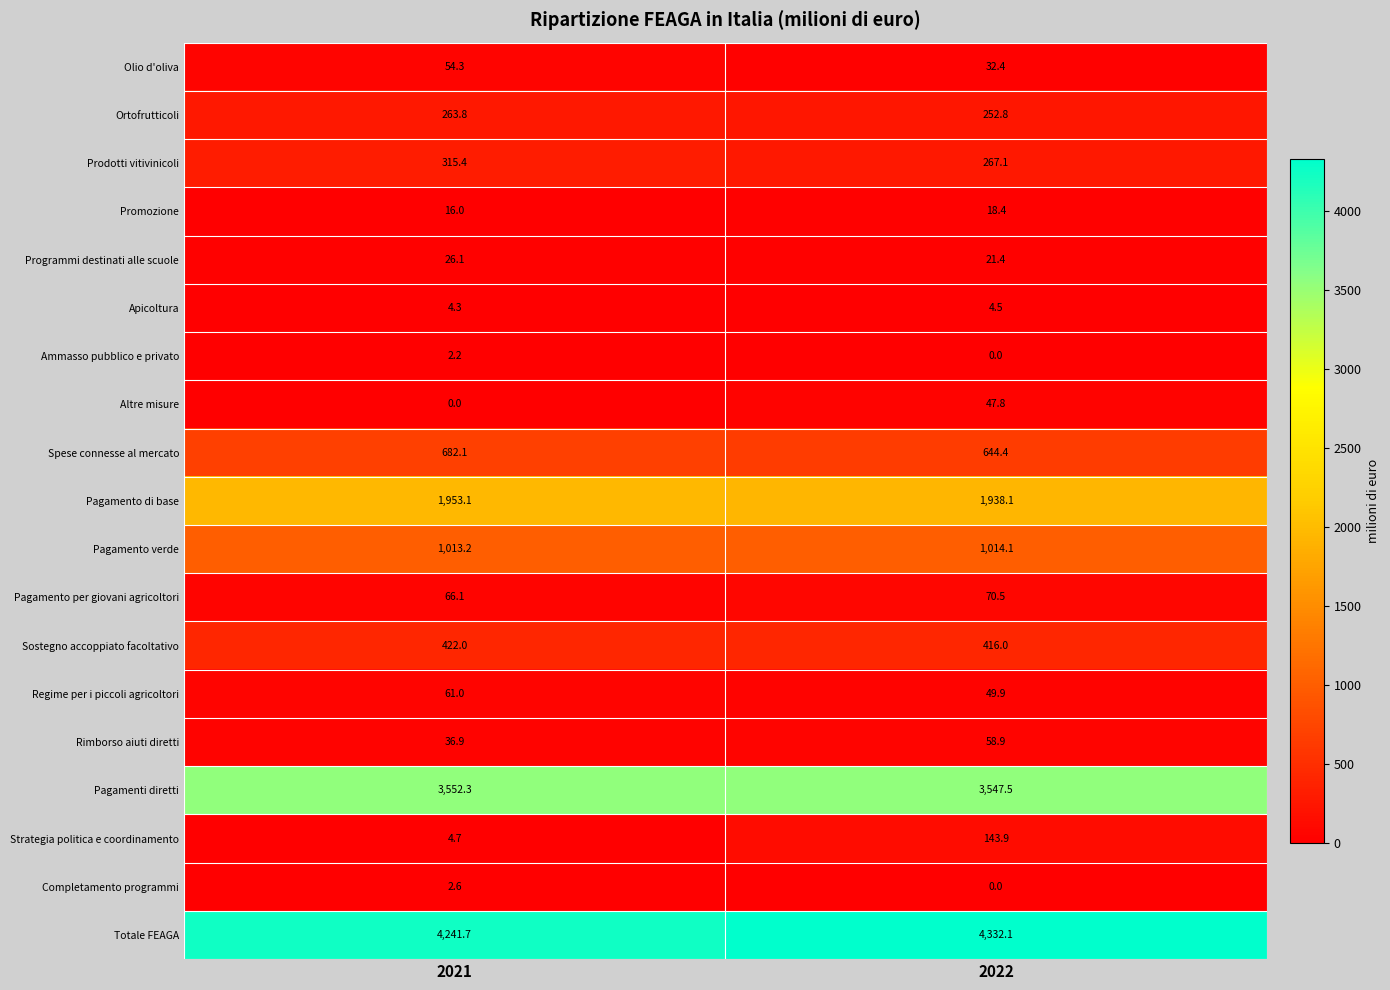

What is the difference between the maximum and minimum values in the Altre misure series?

47.8